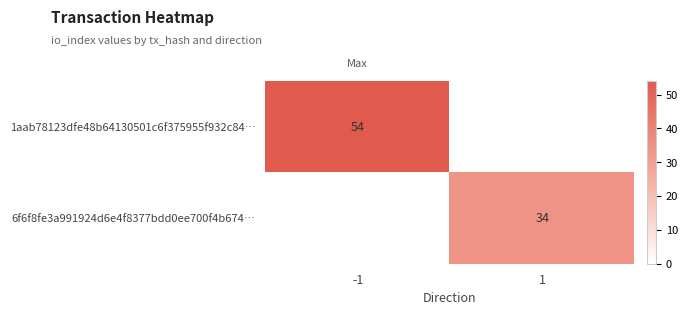

True or false: 6f6f8fe3a991924d6e4f8377bdd0ee700f4b674… has a value of 34 at 1.

True